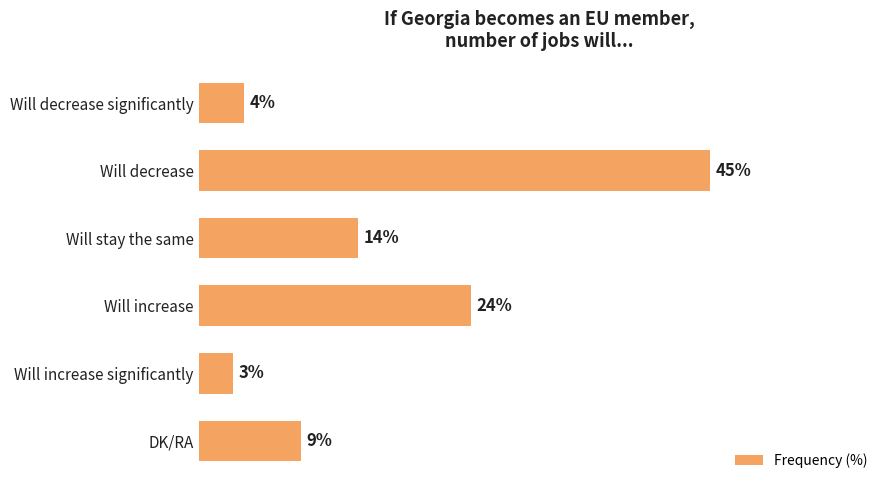

Between Will stay the same and Will increase, which is larger?

Will increase